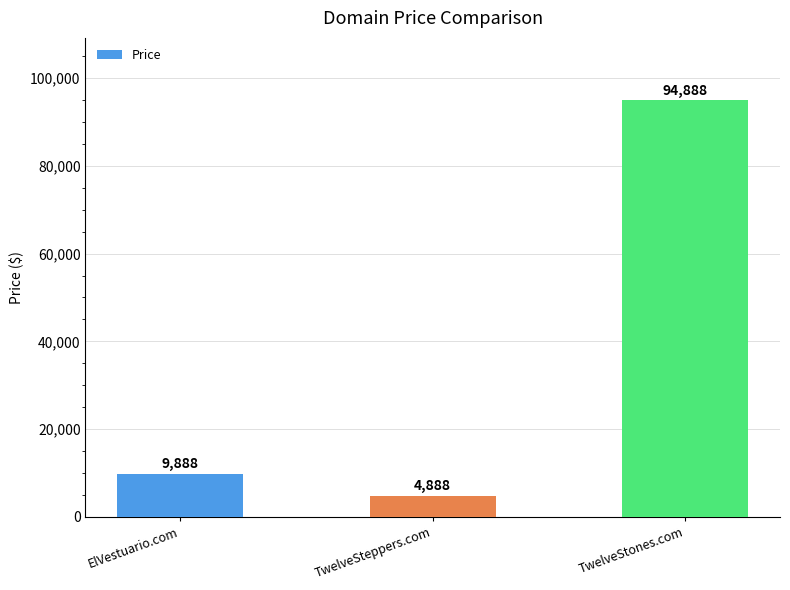

How many values are below 9888?

1